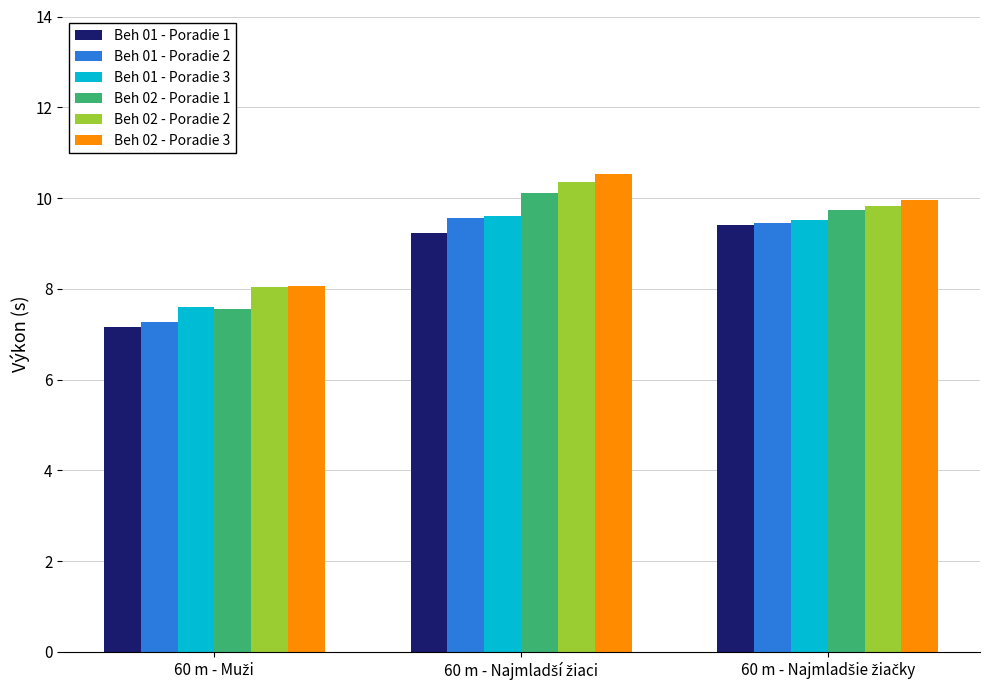

What is the average value of the Beh 01 - Poradie 1 series?

8.6